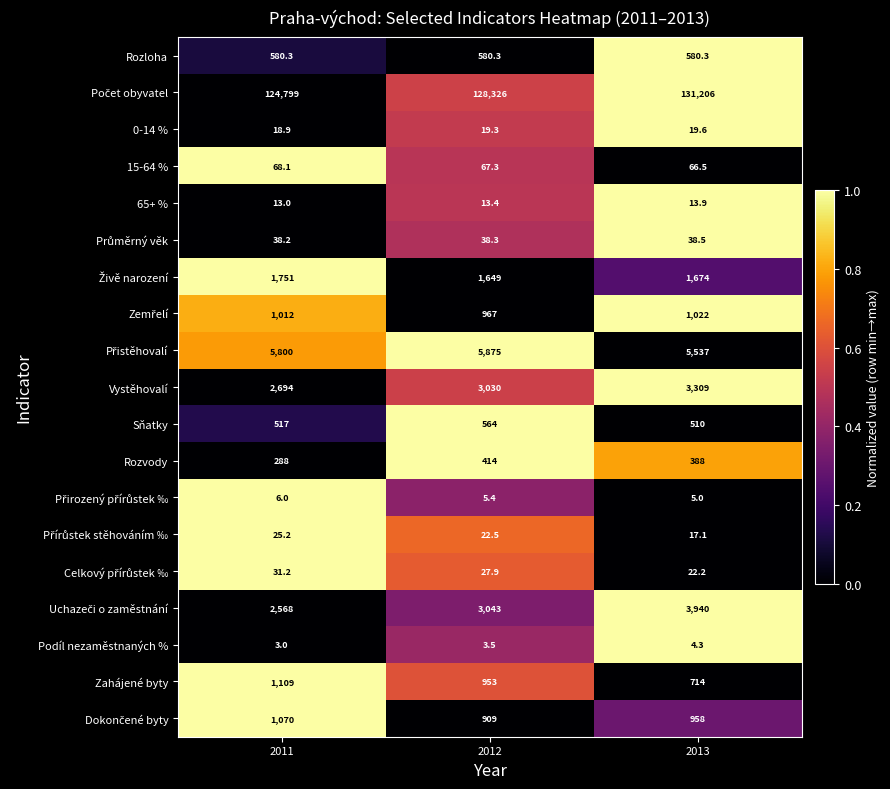

What is the total value across all series at 2012?

146507.9